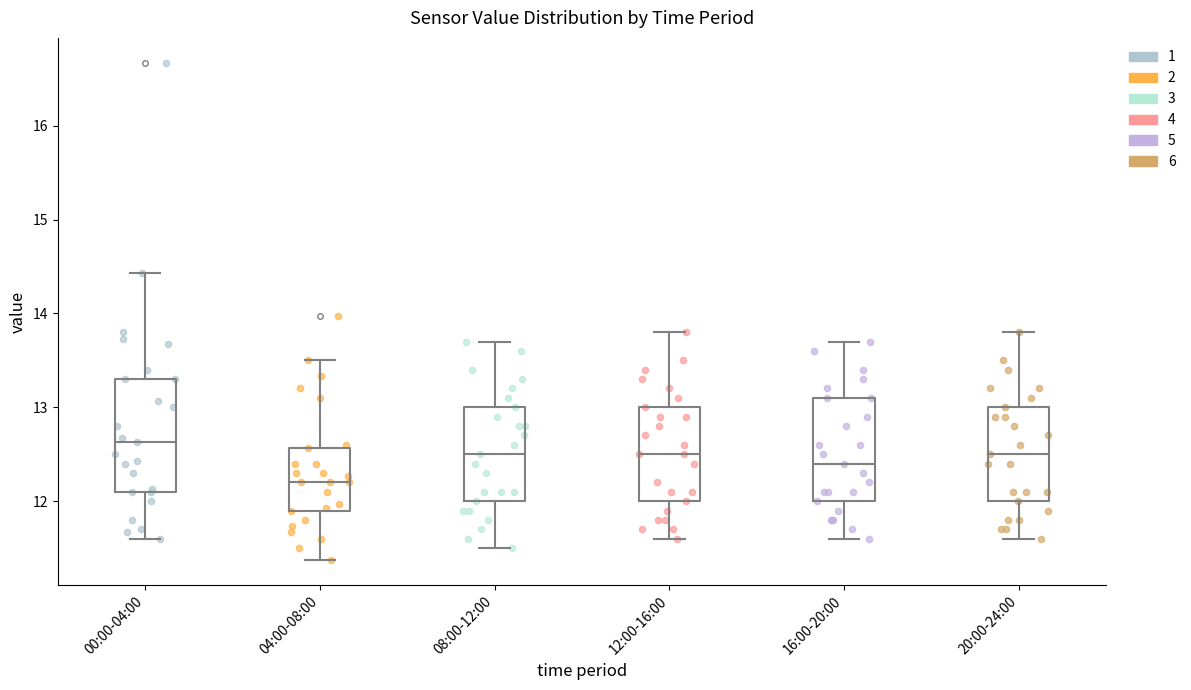

Which box has the highest median line?

00:00-04:00